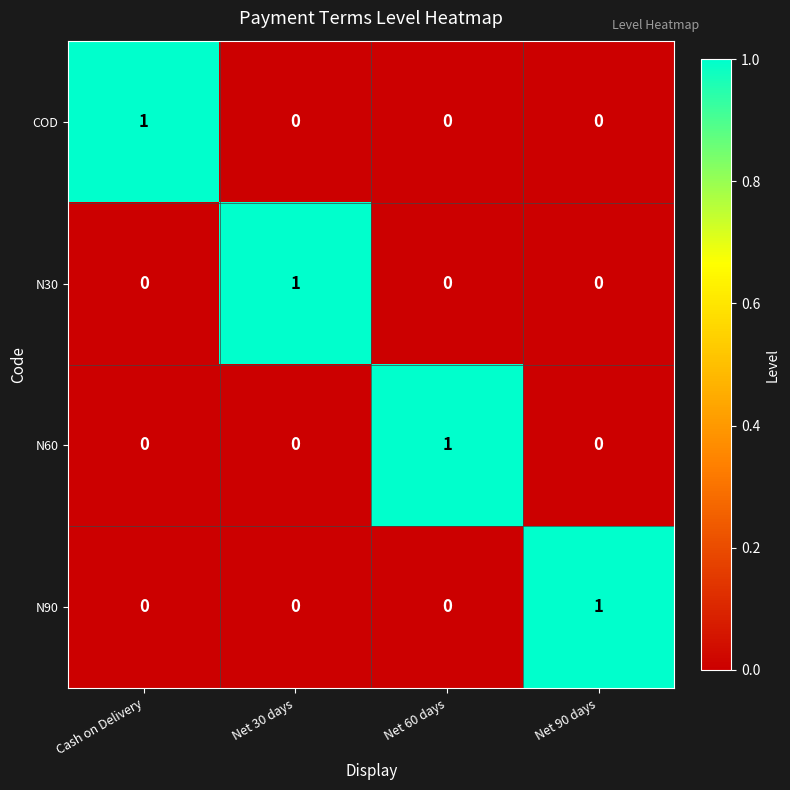

Count the number of data series in this chart.

4